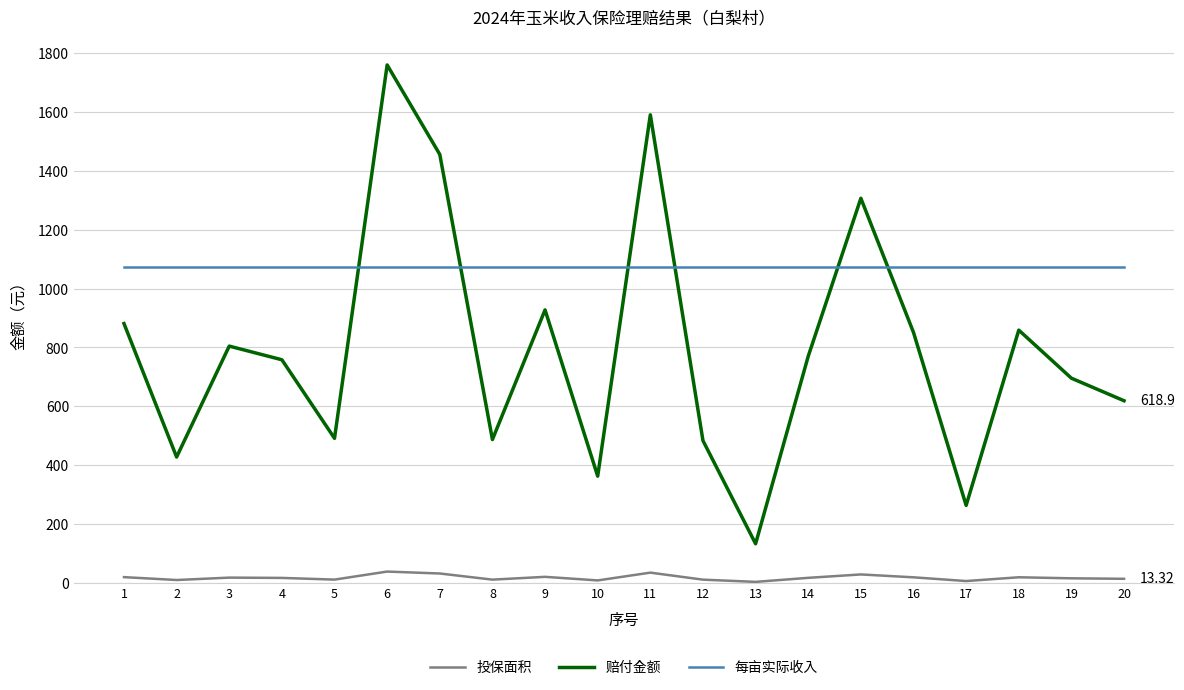

Rank the series at 19 from lowest to highest value.

投保面积, 赔付金额, 每亩实际收入